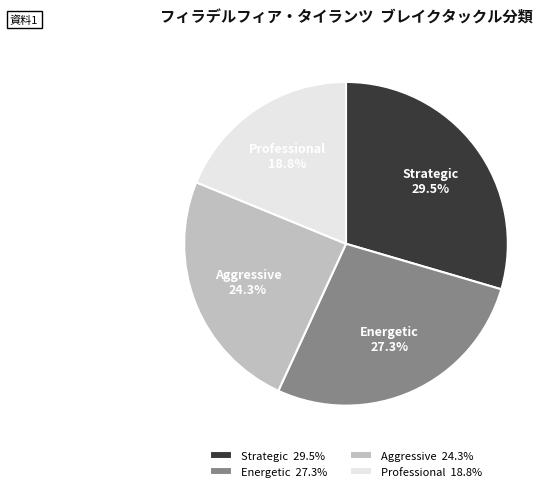

How much of the chart is everything except Energetic?

72.7%